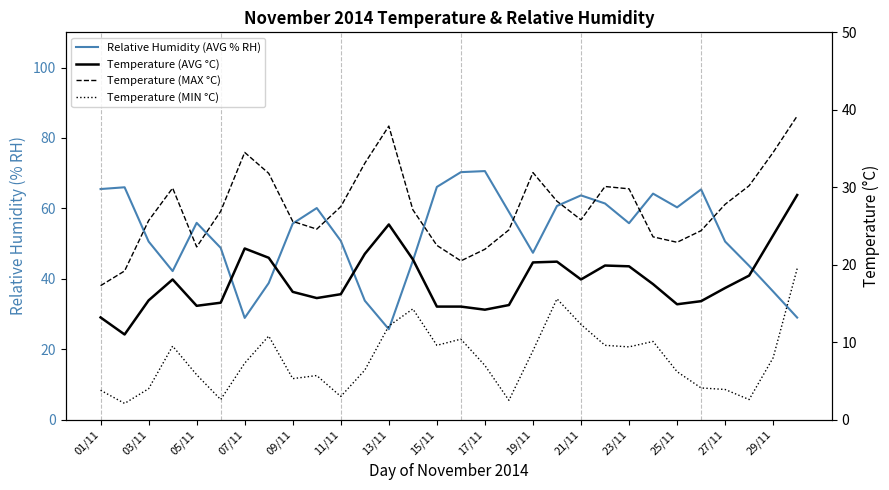

What is the maximum value shown in the chart?

70.6